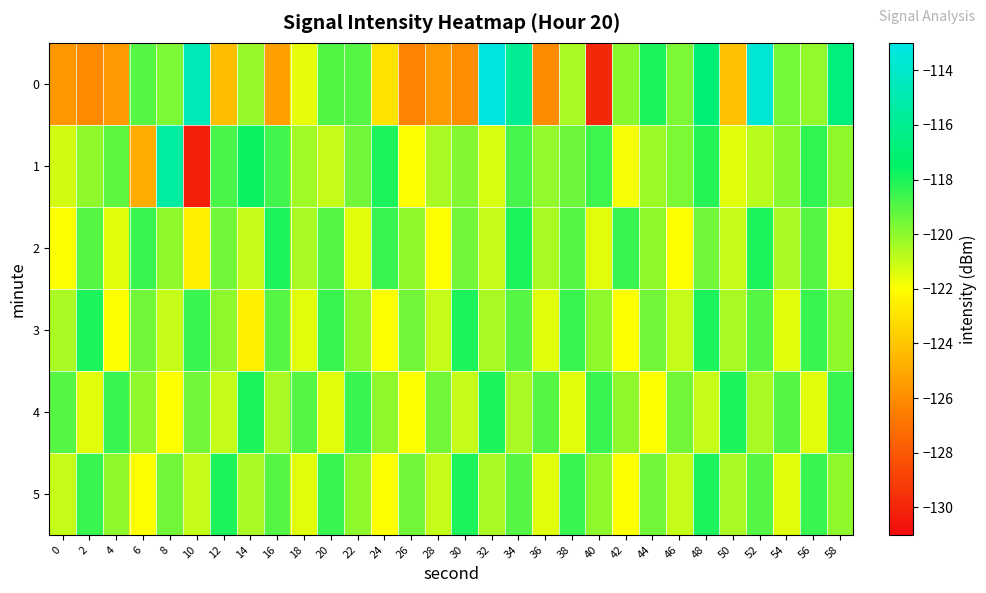

Reading left to right, what are all the values shown in this chart?

0: 0=-125.7	2=-126.1	4=-125.6	6=-119.0	8=-119.7	10=-114.6	12=-124.3	14=-120.2	16=-125.3	18=-121.5	20=-118.9	22=-119.0	24=-123.0	26=-126.4	28=-125.5	30=-126.0	32=-113.1	34=-115.9	36=-126.1	38=-120.5	40=-129.9	42=-119.9	44=-118.0	46=-119.7	48=-117.0	50=-124.1	52=-113.7	54=-119.6	56=-120.1	58=-116.7
1: 0=-121.2	2=-120.0	4=-119.1	6=-124.9	8=-115.4	10=-130.2	12=-118.8	14=-117.7	16=-118.7	18=-120.3	20=-121.0	22=-119.5	24=-118.0	26=-122.0	28=-120.5	30=-119.8	32=-121.3	34=-118.7	36=-120.1	38=-119.4	40=-118.6	42=-121.8	44=-120.3	46=-119.7	48=-118.2	50=-121.5	52=-120.8	54=-119.9	56=-118.4	58=-120.0
2: 0=-122.0	2=-119.0	4=-121.5	6=-118.5	8=-120.0	10=-122.5	12=-119.5	14=-121.0	16=-118.0	18=-120.5	20=-119.0	22=-121.5	24=-118.5	26=-120.0	28=-122.0	30=-119.5	32=-121.0	34=-118.0	36=-120.5	38=-119.0	40=-121.5	42=-118.5	44=-120.0	46=-122.0	48=-119.5	50=-121.0	52=-118.0	54=-120.5	56=-119.0	58=-121.5
3: 0=-120.5	2=-118.0	4=-122.0	6=-119.5	8=-121.0	10=-118.5	12=-120.0	14=-122.5	16=-119.0	18=-121.5	20=-118.5	22=-120.0	24=-122.0	26=-119.5	28=-121.0	30=-118.0	32=-120.5	34=-119.0	36=-121.5	38=-118.5	40=-120.0	42=-122.0	44=-119.5	46=-121.0	48=-118.0	50=-120.5	52=-119.0	54=-121.5	56=-118.5	58=-120.0
4: 0=-119.0	2=-121.5	4=-118.5	6=-120.0	8=-122.0	10=-119.5	12=-121.0	14=-118.0	16=-120.5	18=-119.0	20=-121.5	22=-118.5	24=-120.0	26=-122.0	28=-119.5	30=-121.0	32=-118.0	34=-120.5	36=-119.0	38=-121.5	40=-118.5	42=-120.0	44=-122.0	46=-119.5	48=-121.0	50=-118.0	52=-120.5	54=-119.0	56=-121.5	58=-118.5
5: 0=-121.0	2=-118.5	4=-120.0	6=-122.0	8=-119.5	10=-121.0	12=-118.0	14=-120.5	16=-119.0	18=-121.5	20=-118.5	22=-120.0	24=-122.0	26=-119.5	28=-121.0	30=-118.0	32=-120.5	34=-119.0	36=-121.5	38=-118.5	40=-120.0	42=-122.0	44=-119.5	46=-121.0	48=-118.0	50=-120.5	52=-119.0	54=-121.5	56=-118.5	58=-120.0